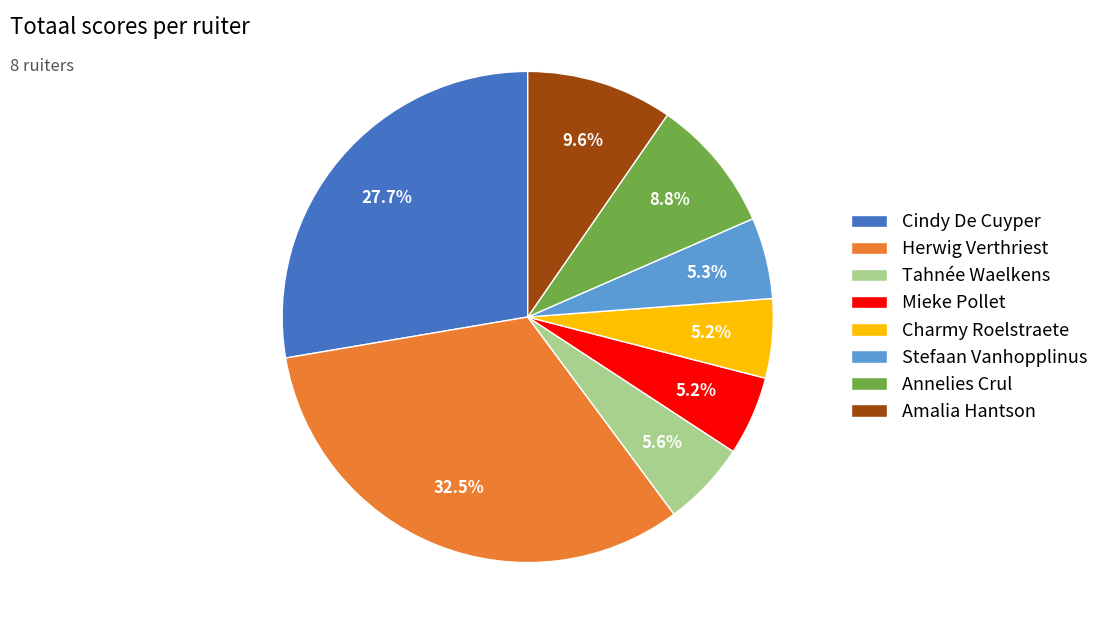

Is the sum of Stefaan Vanhopplinus and Tahnée Waelkens greater than half?

No